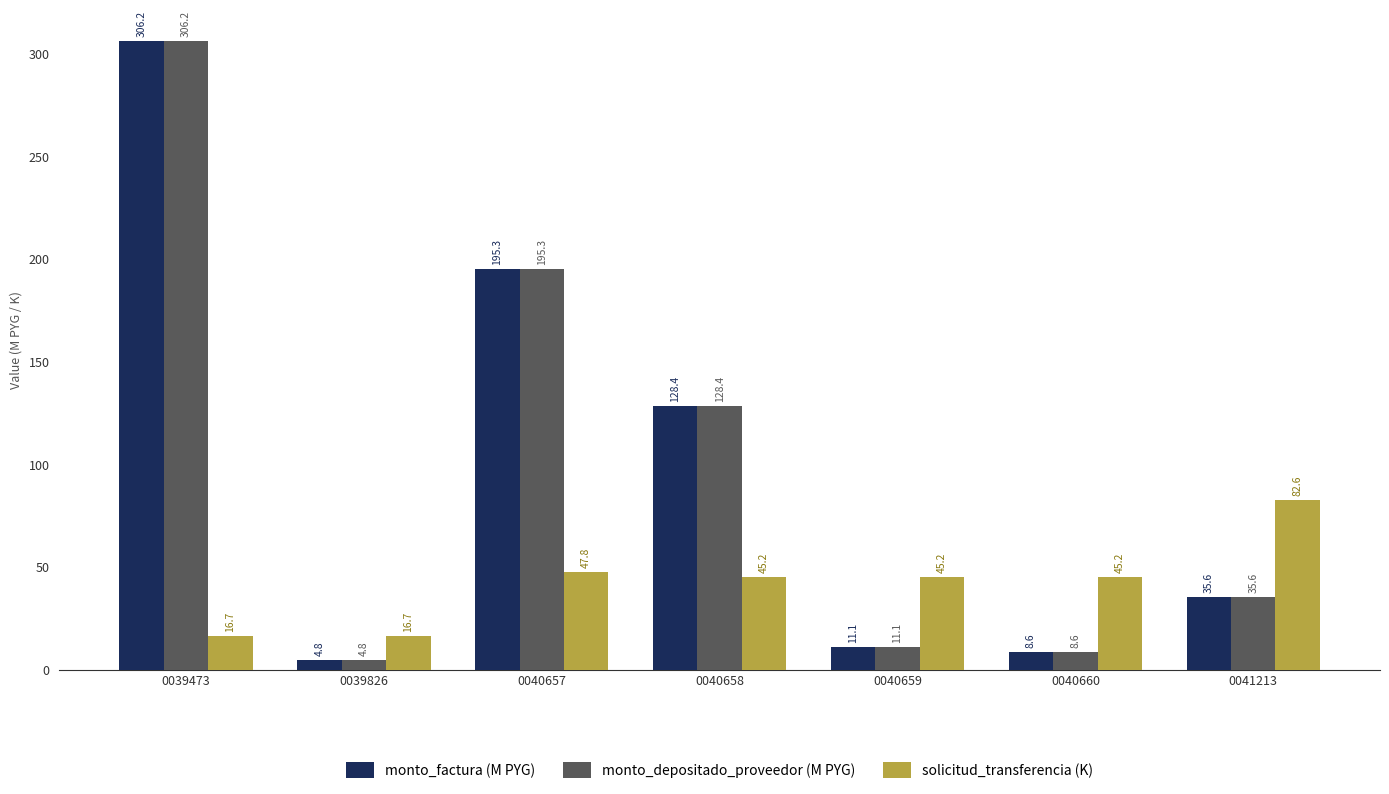

Reading right to left, transcribe all the data shown in this chart.

monto_factura (M PYG): 0041213=35.6	0040660=8.6	0040659=11.1	0040658=128.4	0040657=195.3	0039826=4.8	0039473=306.2
monto_depositado_proveedor (M PYG): 0041213=35.6	0040660=8.6	0040659=11.1	0040658=128.4	0040657=195.3	0039826=4.8	0039473=306.2
solicitud_transferencia (K): 0041213=82.6	0040660=45.2	0040659=45.2	0040658=45.2	0040657=47.8	0039826=16.7	0039473=16.7